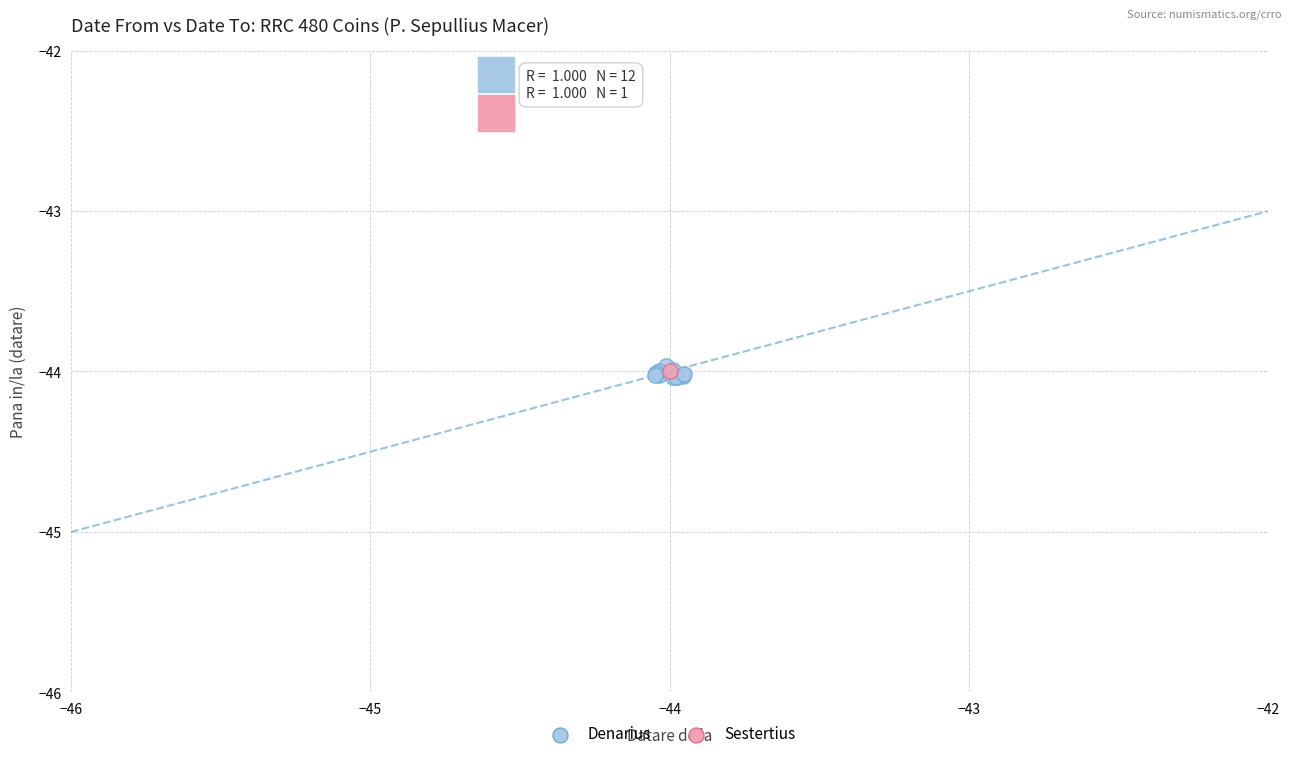

What are all the series names shown in the legend?

Denarius, Sestertius